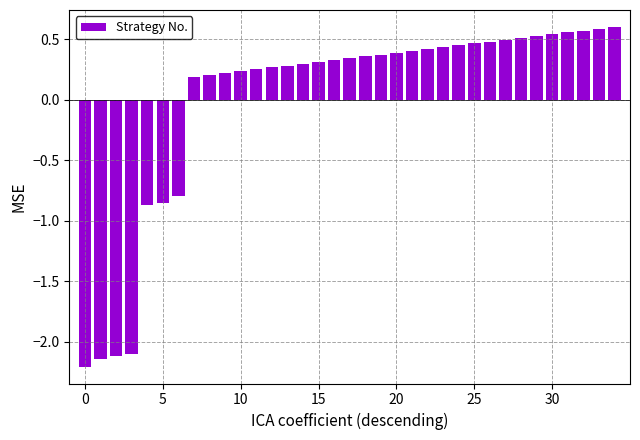

What is the minimum value shown in the chart?

-2.2